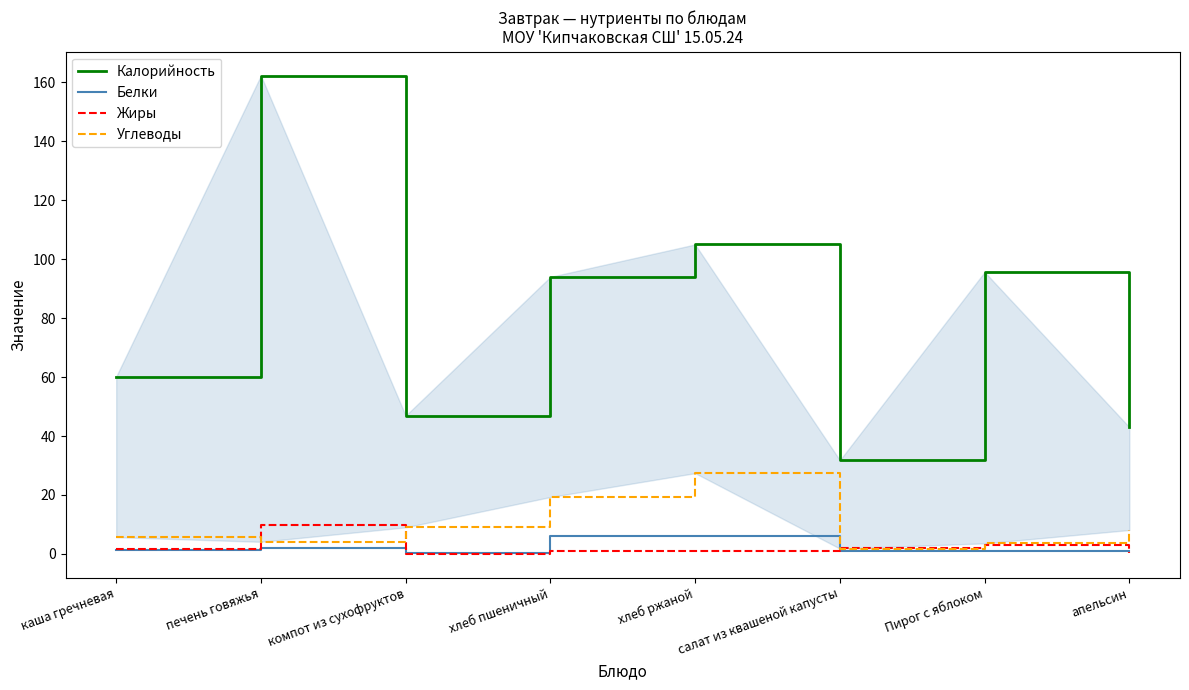

True or false: Жиры has more than 0 points higher than both neighbors.

True